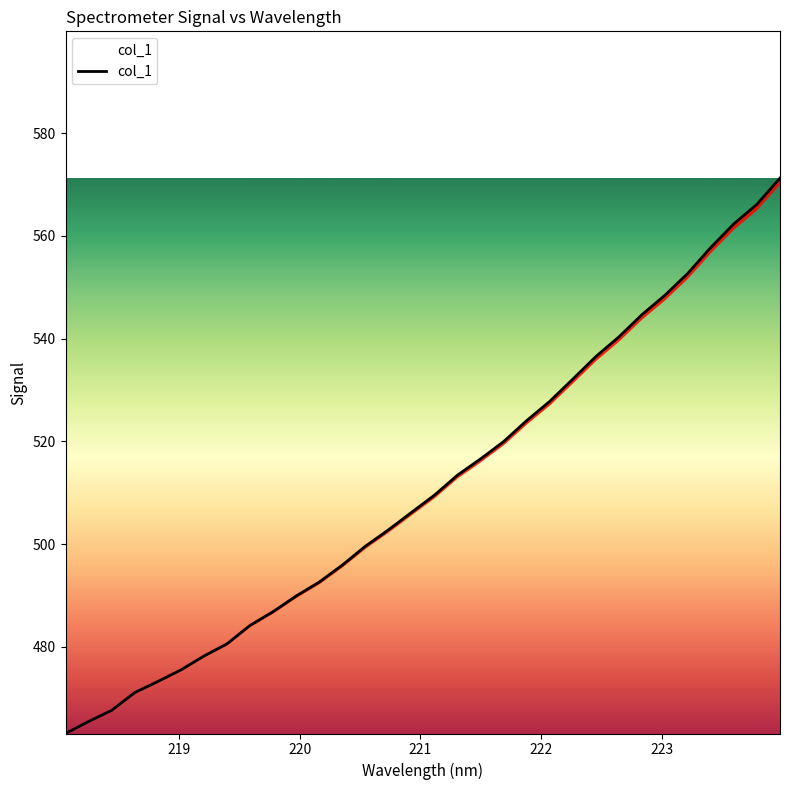

What is the difference between the values at 220.3533 and 222.263?

36.2